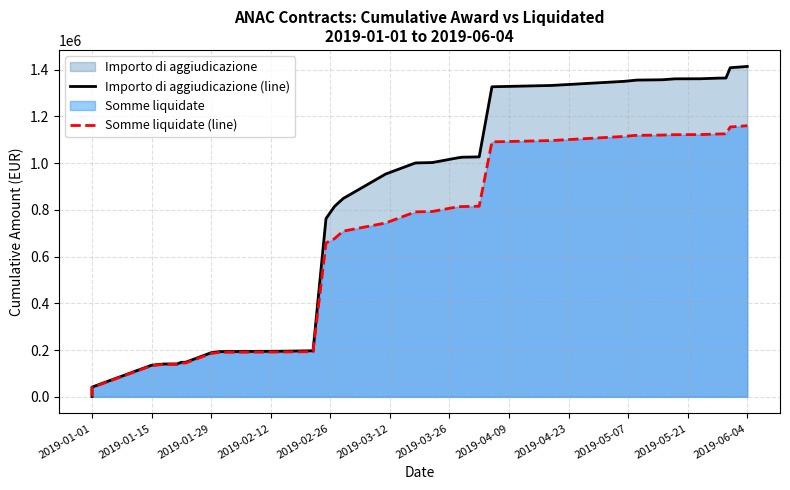

Which series has the widest spread of values?

Importo di aggiudicazione (line)